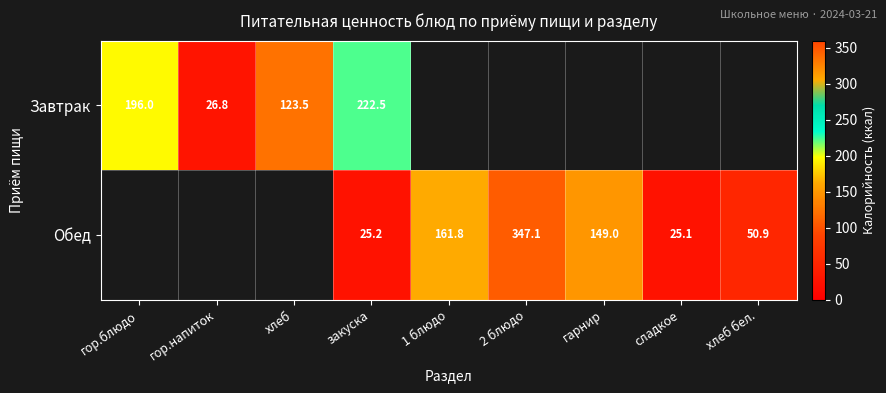

Rank the series at закуска from lowest to highest value.

Обед, Завтрак